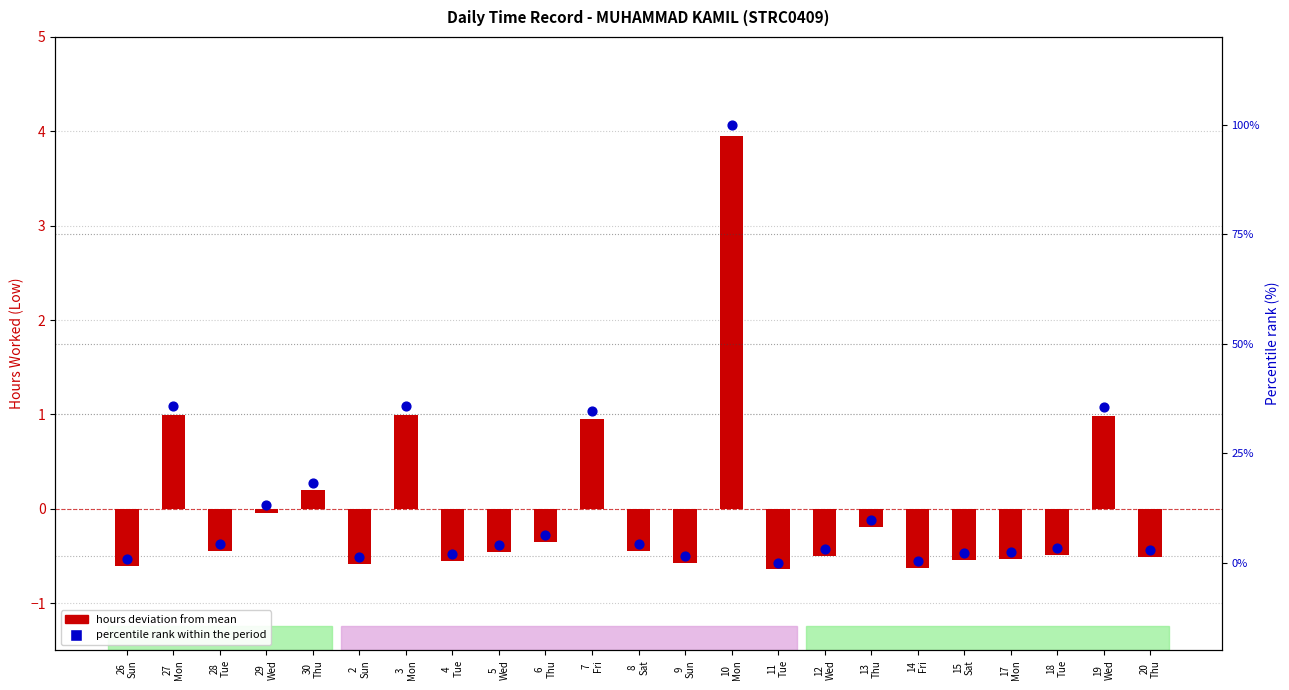

Which series contains the highest Y value?

percentile rank within the period